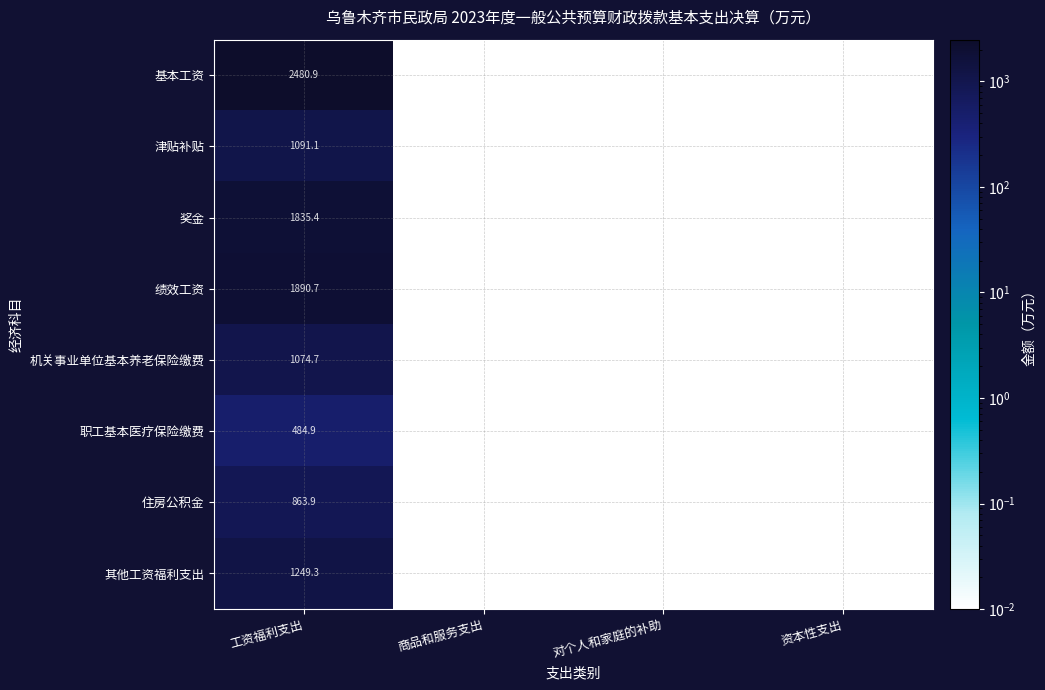

What is the greatest value displayed?

2480.9